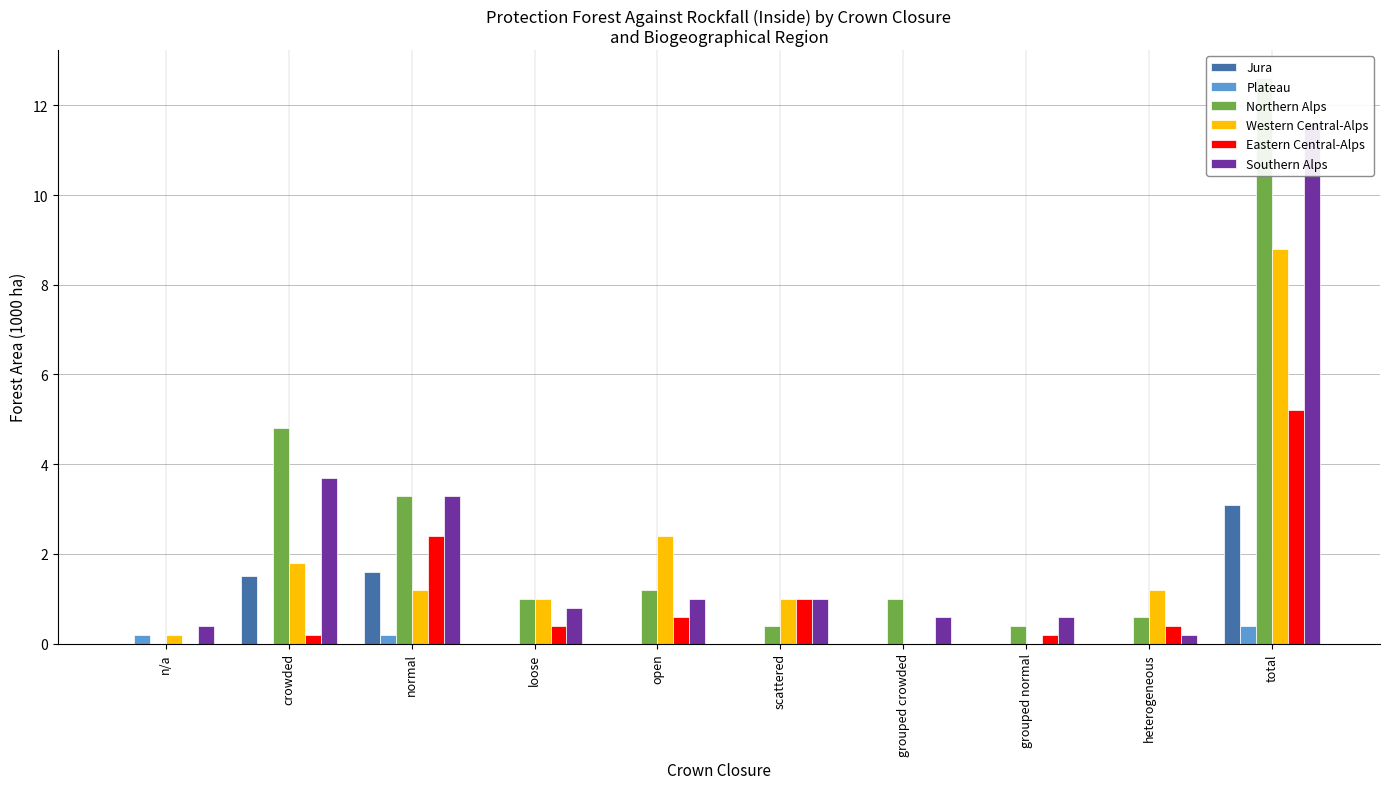

What is the sum of the Northern Alps values at normal and scattered?

3.7